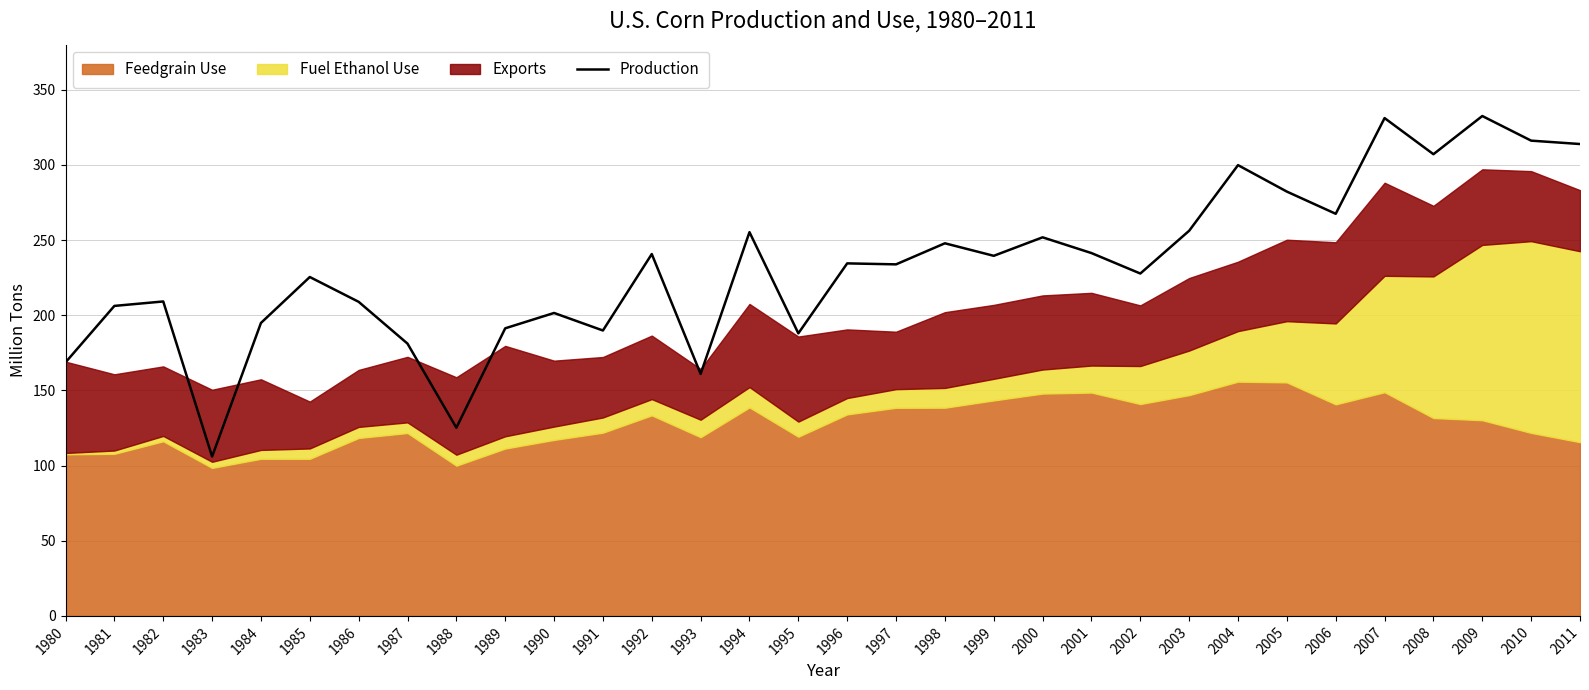

What is the approximate value at 2003?

256.2